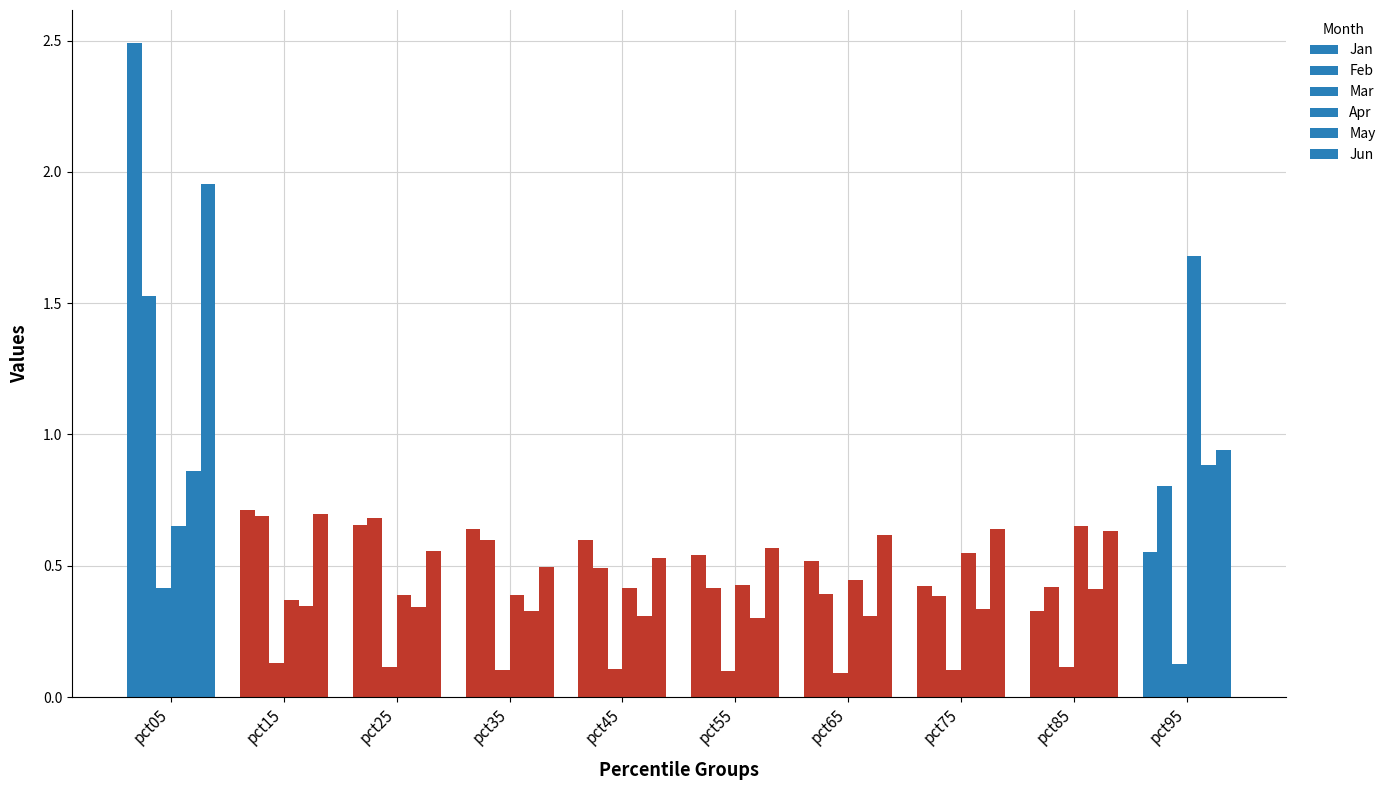

How many bars are there in each group?

6